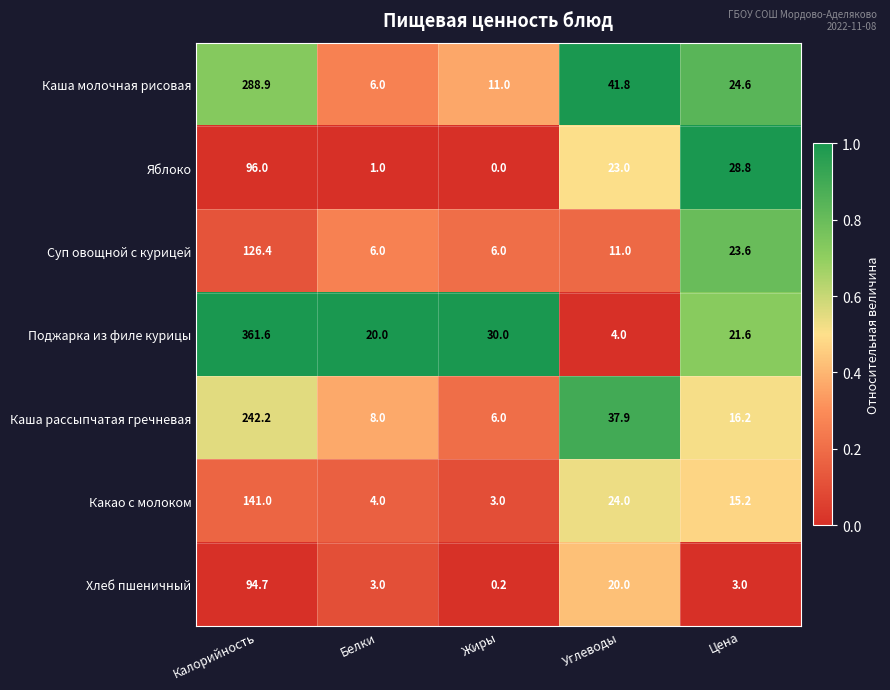

True or false: Какао с молоком has a value of 3.0 at Жиры.

True